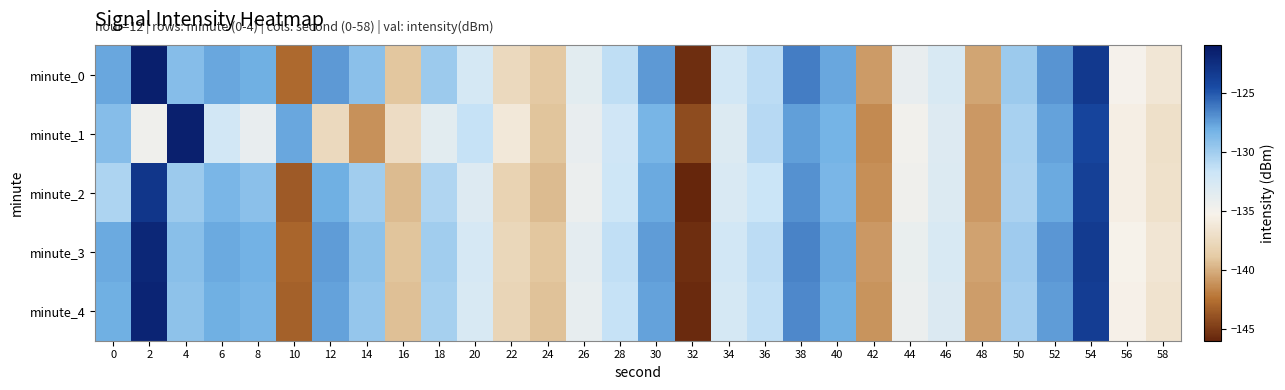

Rank the series at 12 from highest to lowest value.

minute_0, minute_3, minute_4, minute_2, minute_1